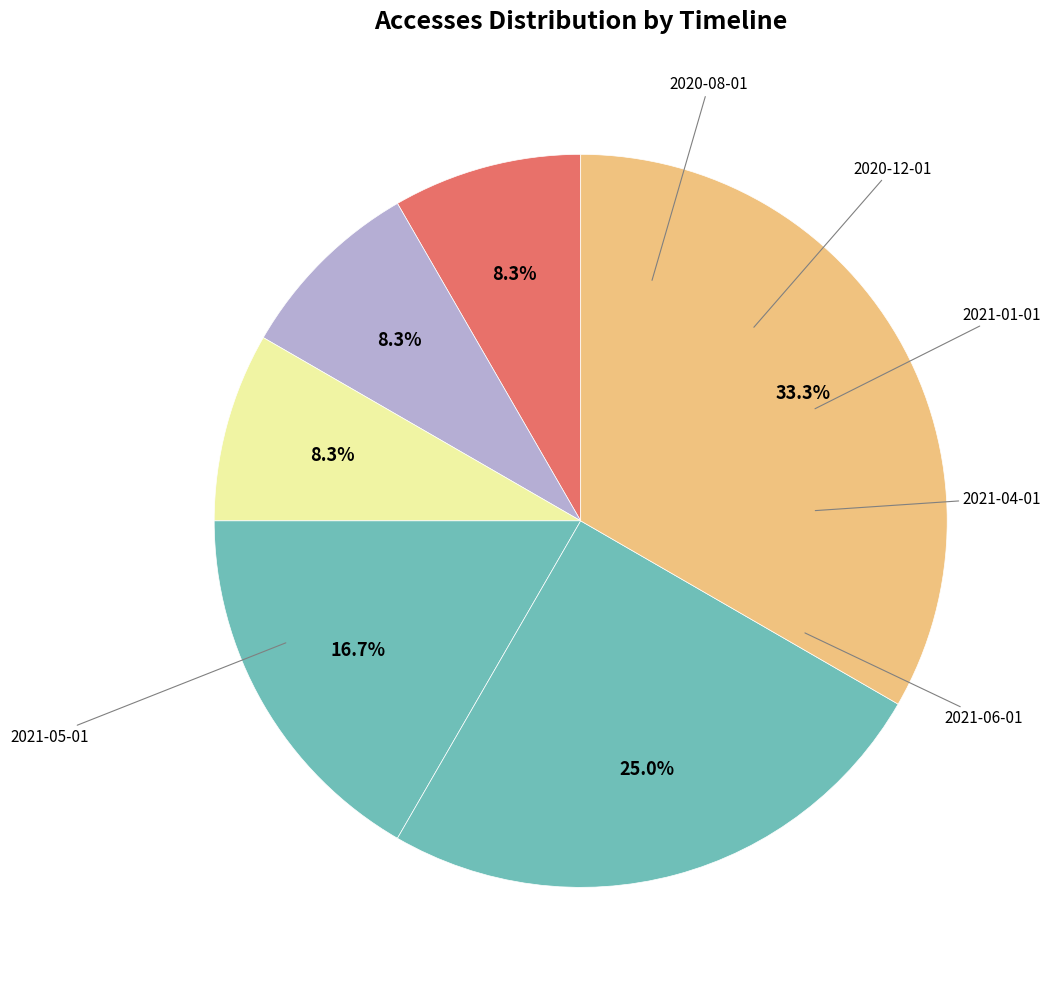

How many slices are in this pie chart?

6